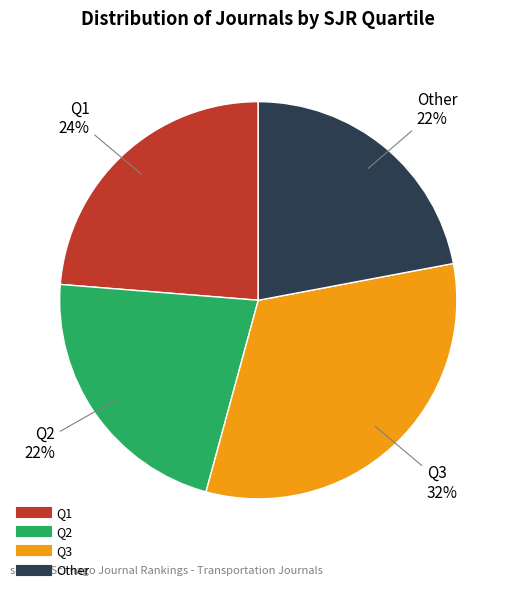

Does Q1 account for over 50% of the chart?

No